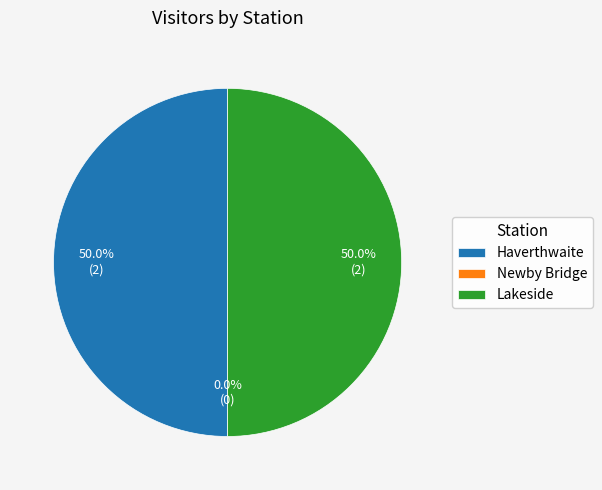

How many segments does this pie chart have?

3